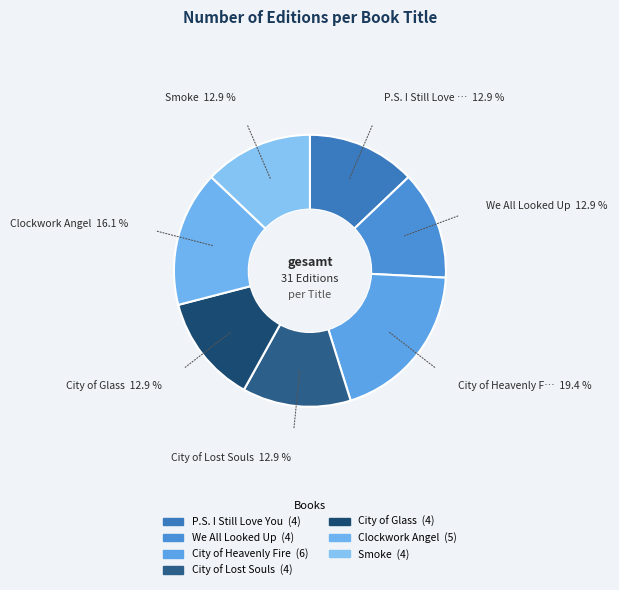

What is the change in value from City of Glass to Clockwork Angel?

+1